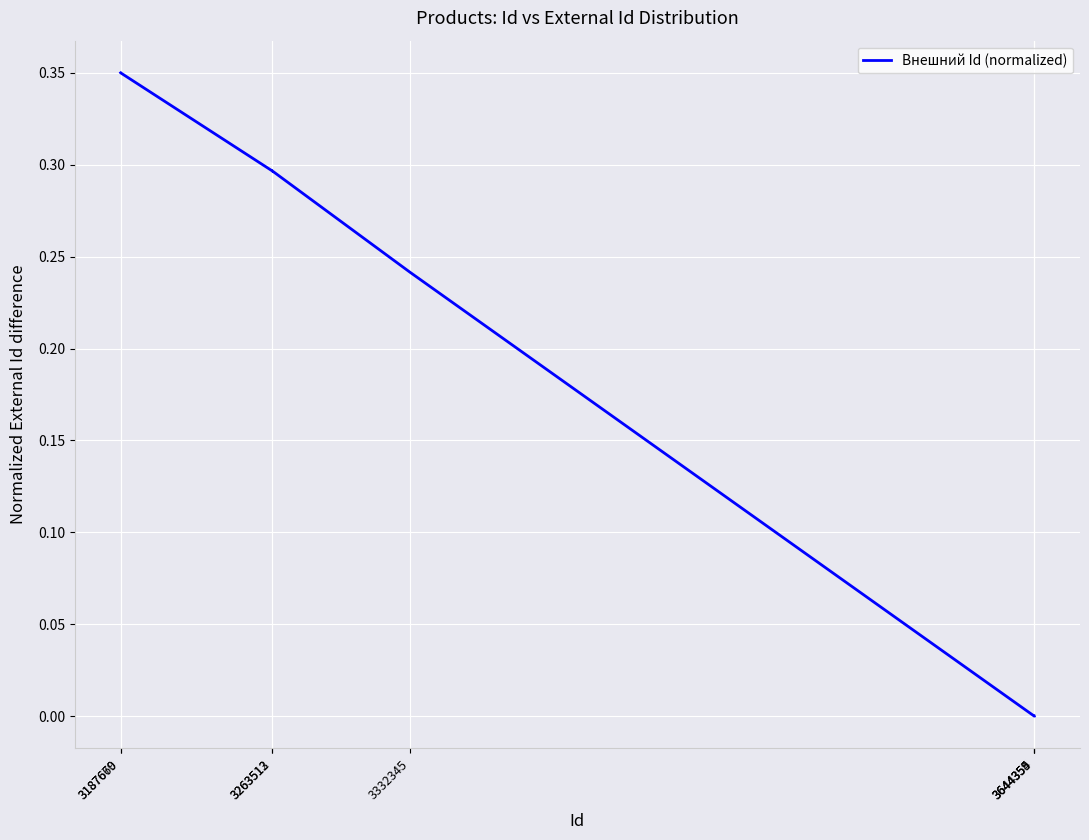

List the labels in order of value, largest first.

3187669, 3187670, 3263513, 3263512, 3332345, 3644359, 3644355, 3644354